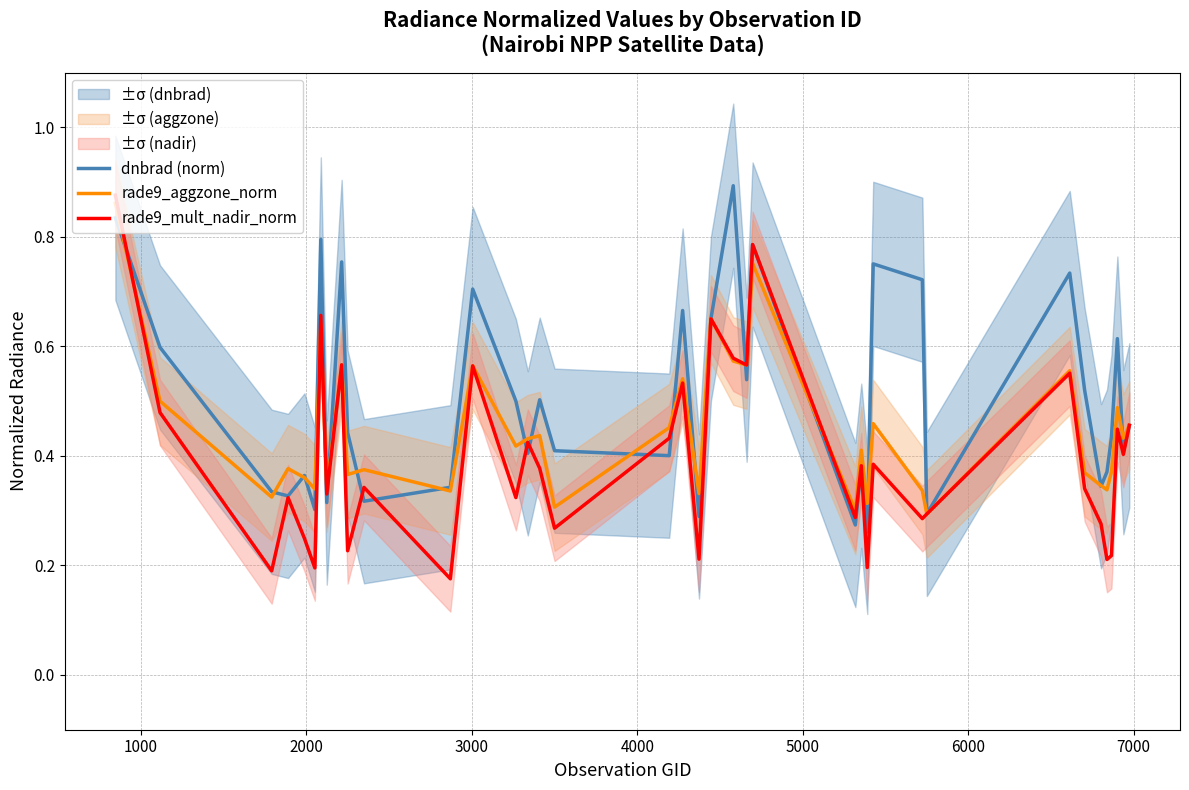

Does the chart have visible grid lines?

Yes